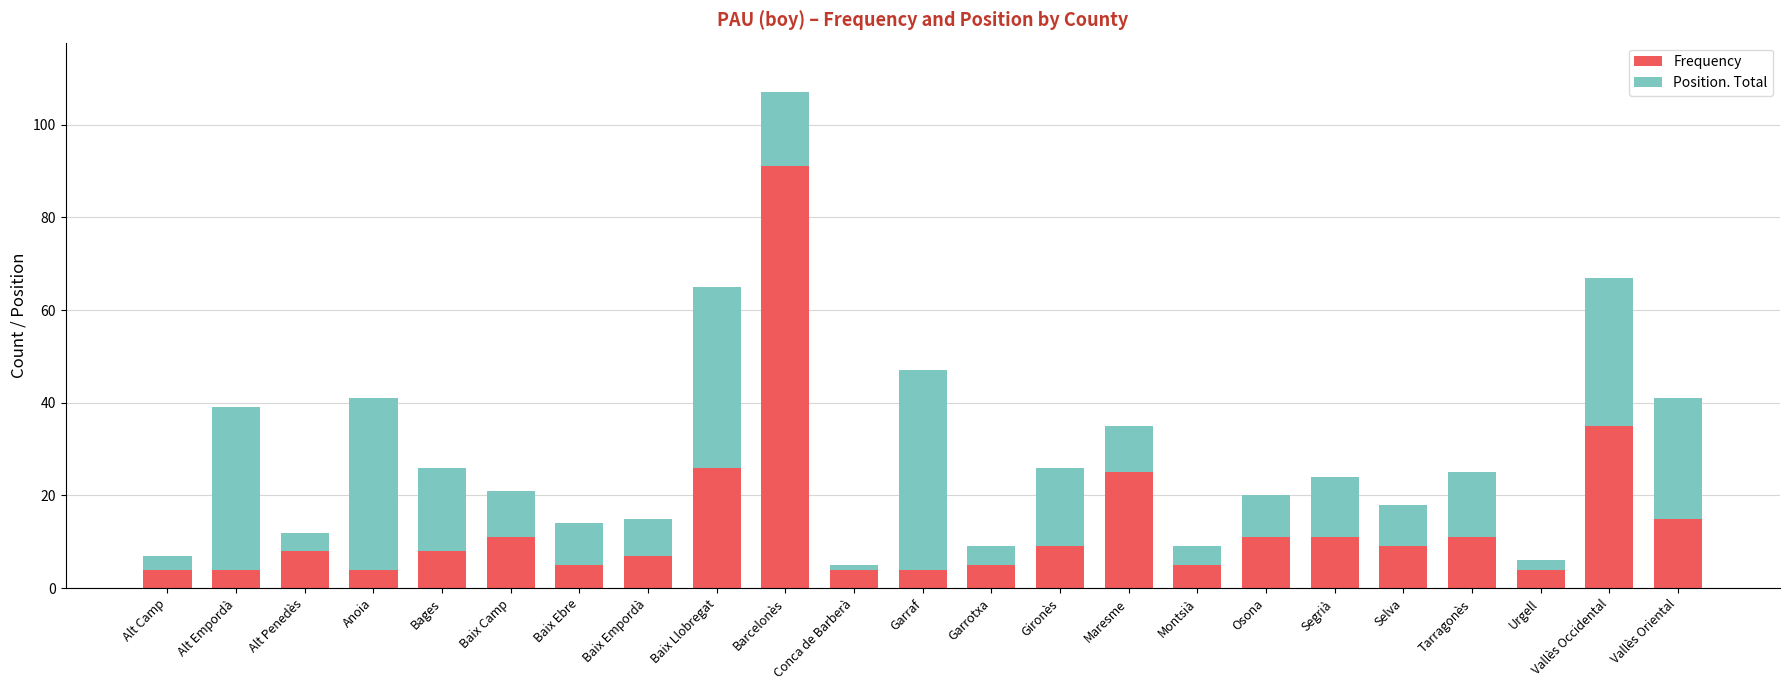

What is the maximum value for Frequency?

91